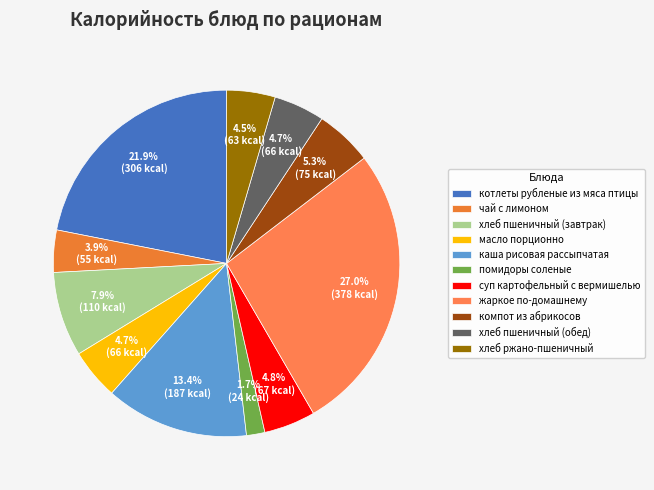

The хлеб пшеничный (обед) slice represents 19% of the pie. True or false?

False